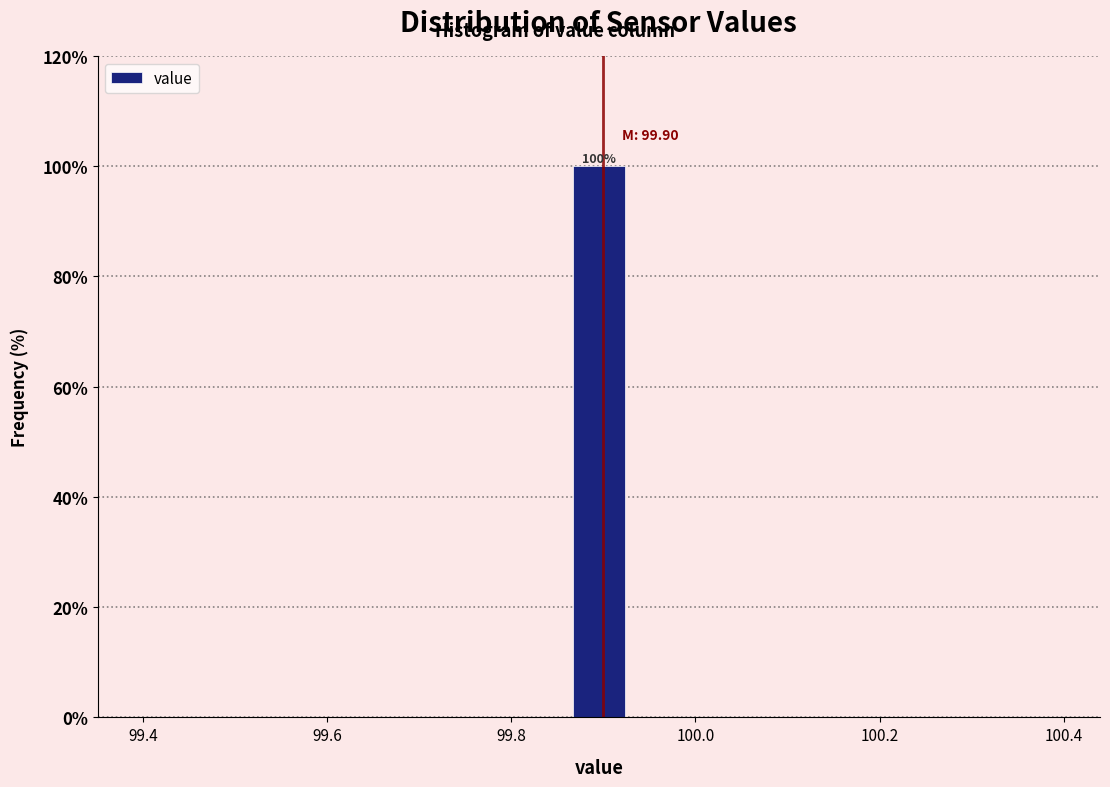

Read against the x-axis, roughly where is the centre of the tallest bar?

99.90